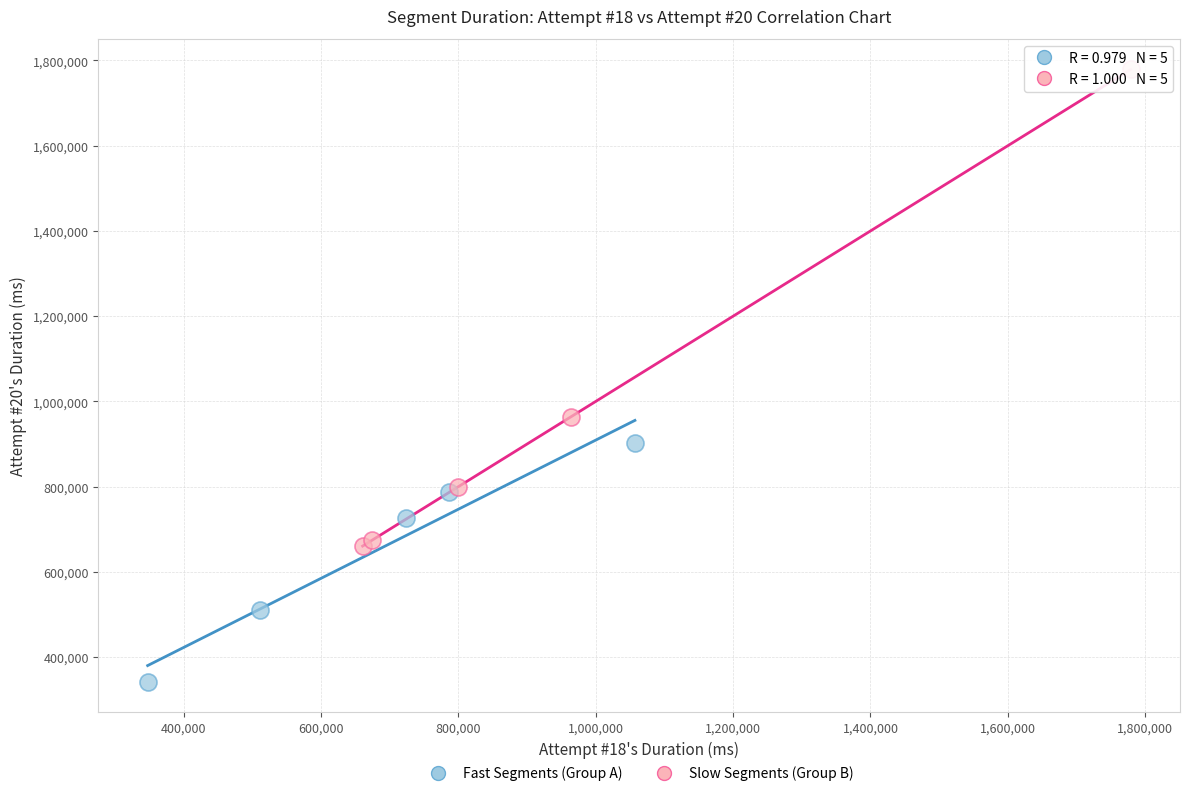

Which series reaches the minimum Y coordinate?

Fast Segments (Group A)